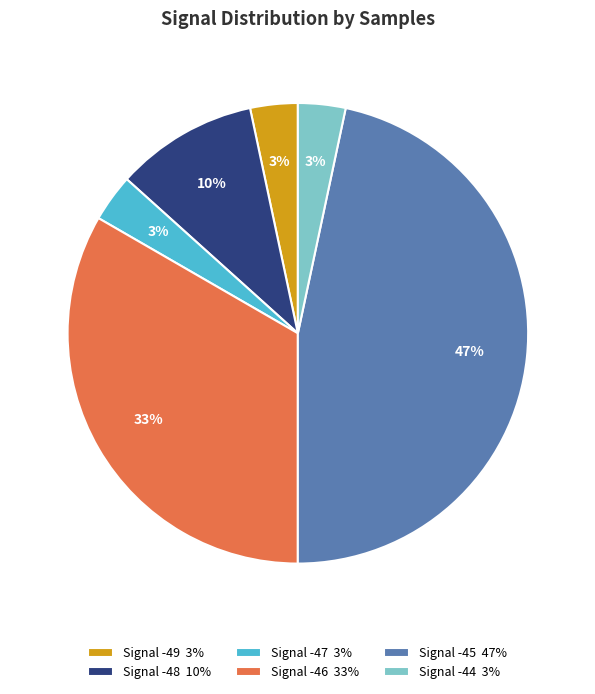

Is there any slice that represents more than half of the pie?

No